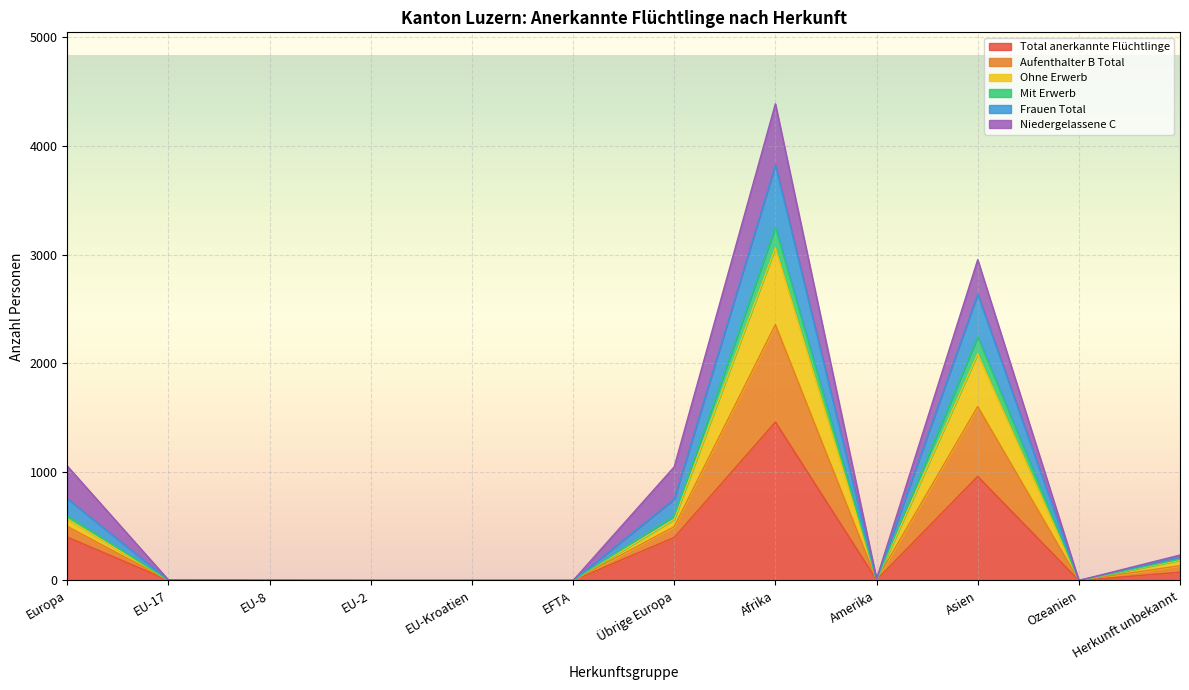

What is the label of the 12th point from the right?

Europa